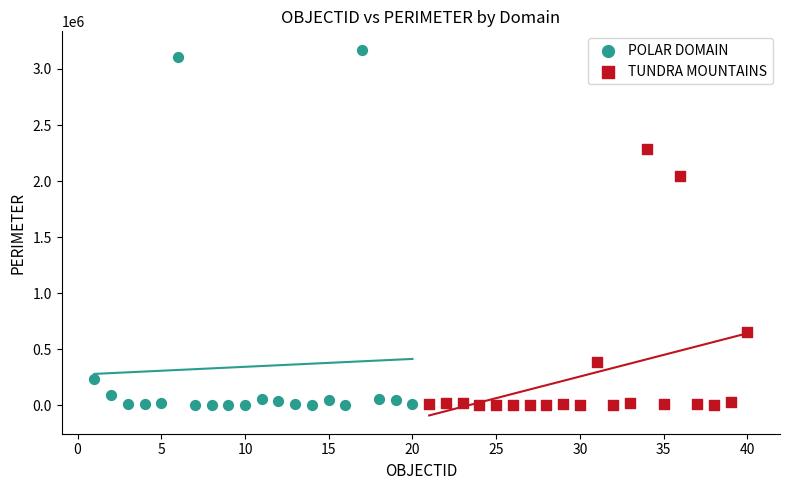

Which series contains the highest Y value?

POLAR DOMAIN